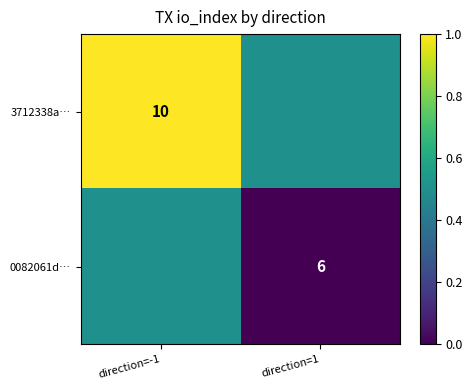

The 0082061d… series shows 6.0 at direction=1. True or false?

True